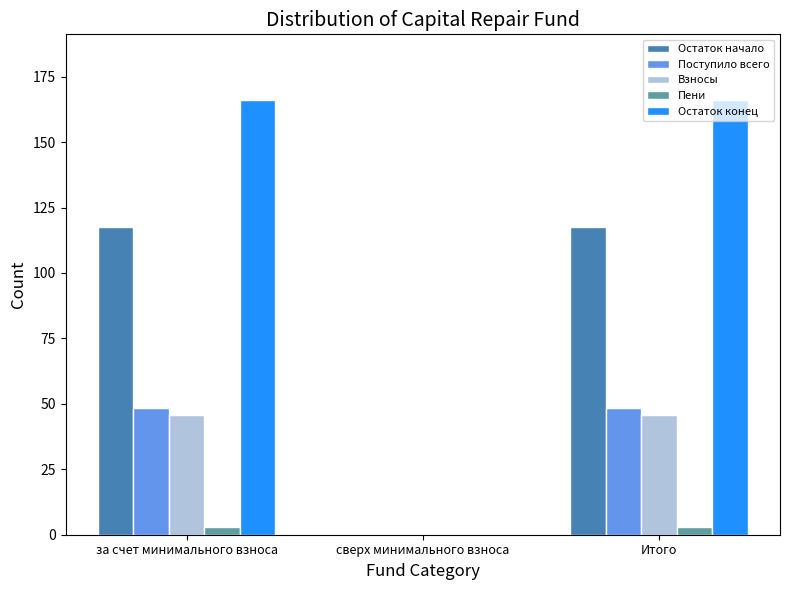

How many values in Пени are above zero?

2